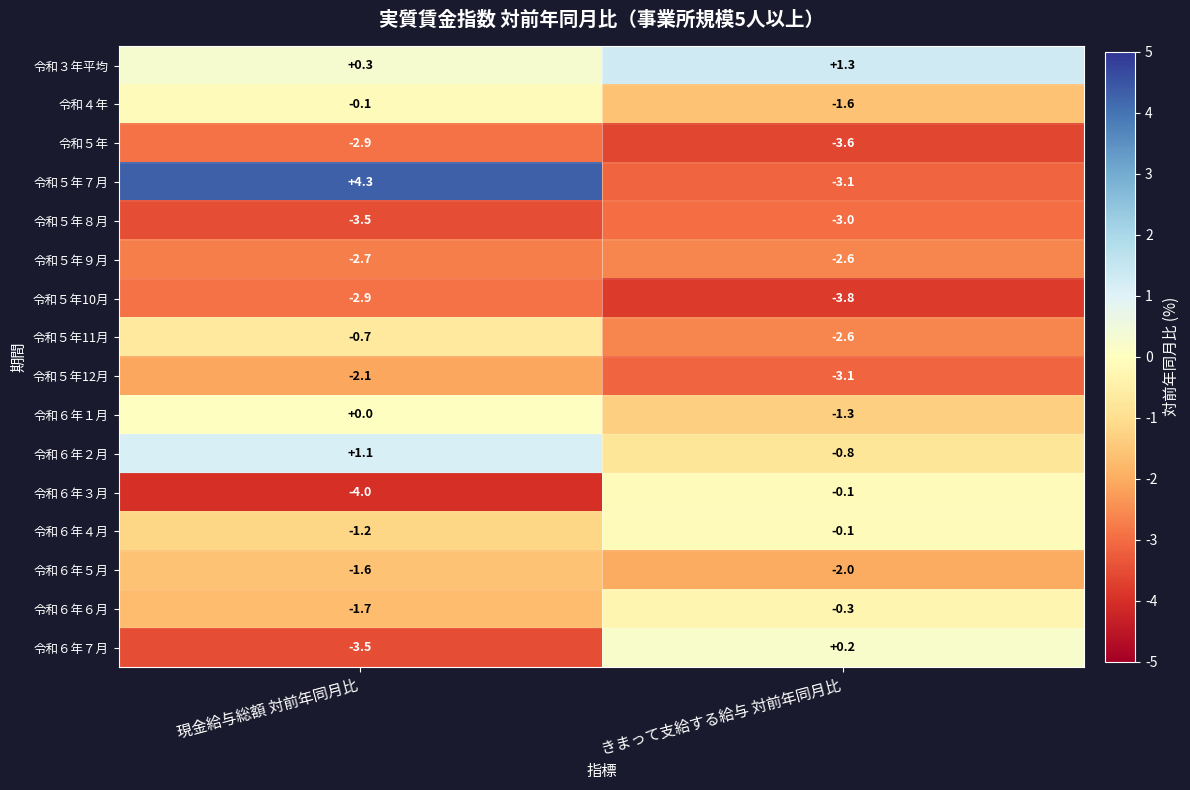

What is the sum of the 令和６年７月 values at 現金給与総額 対前年同月比 and きまって支給する給与 対前年同月比?

-3.3